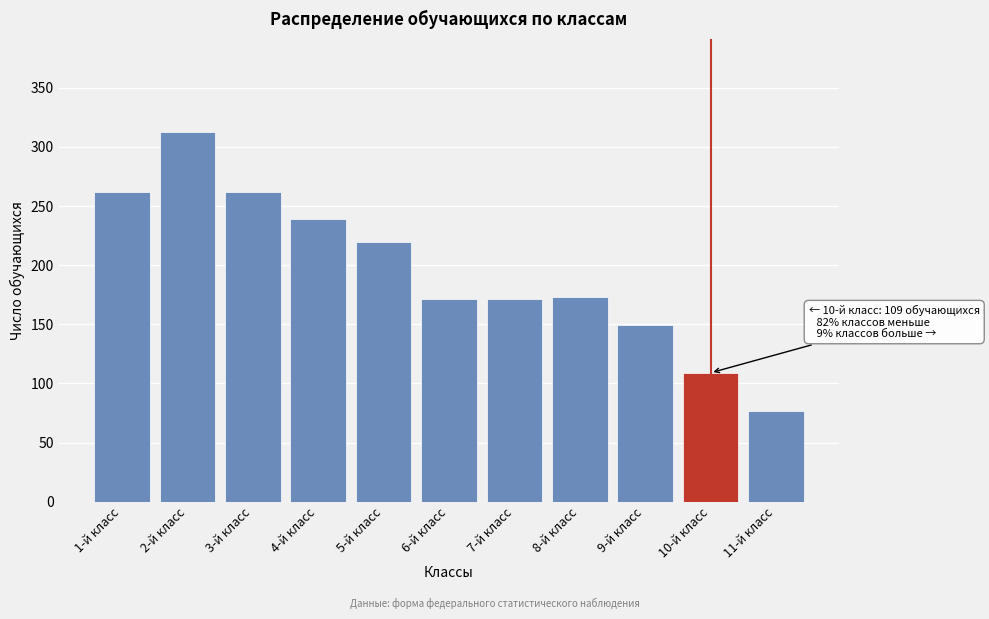

Reading right to left, list all the values displayed in this chart.

11-й класс=77	10-й класс=109	9-й класс=149	8-й класс=173	7-й класс=171	6-й класс=171	5-й класс=220	4-й класс=239	3-й класс=262	2-й класс=313	1-й класс=262